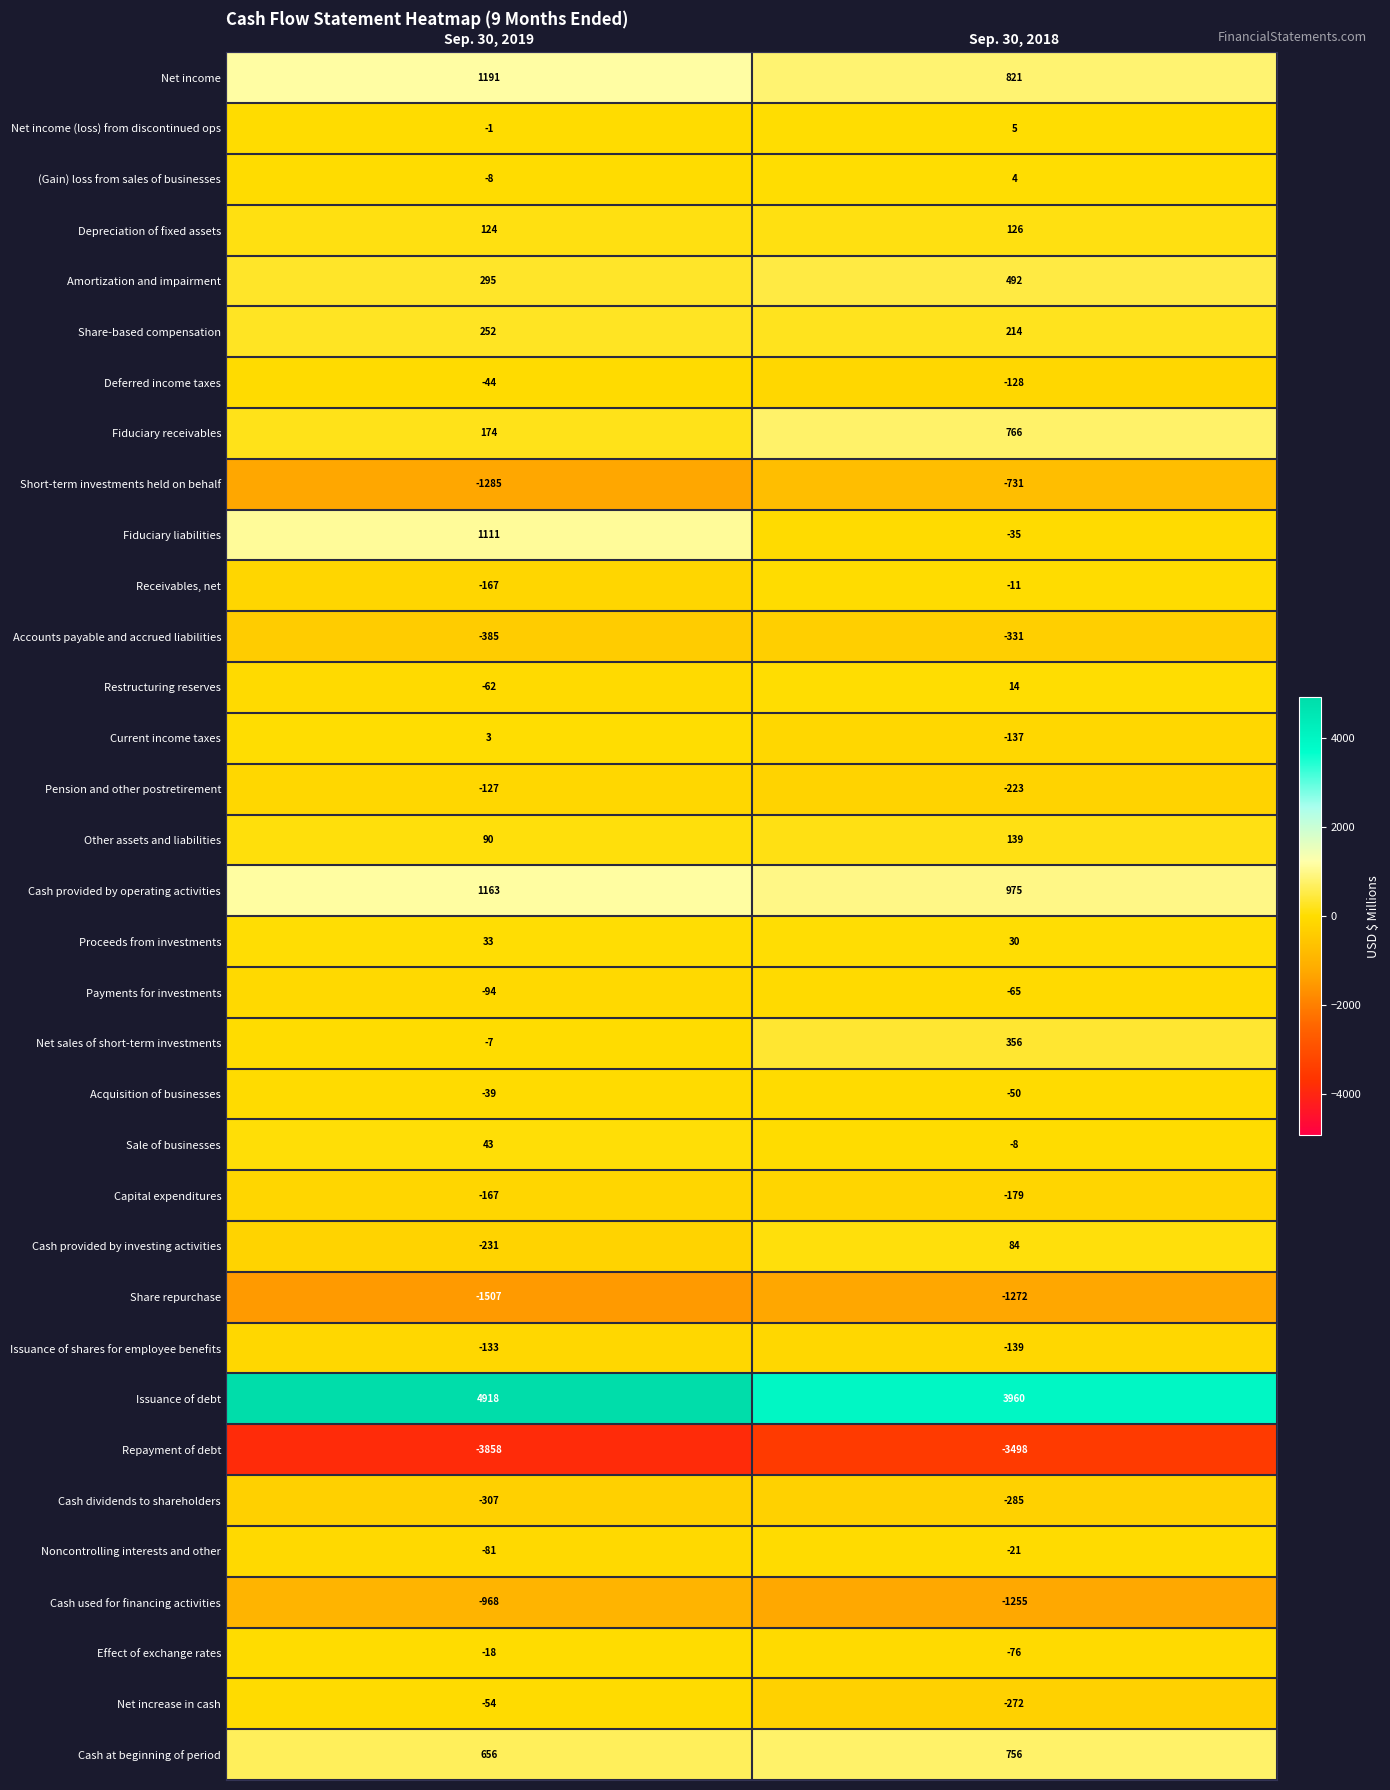

Count the number of categories in the chart.

2